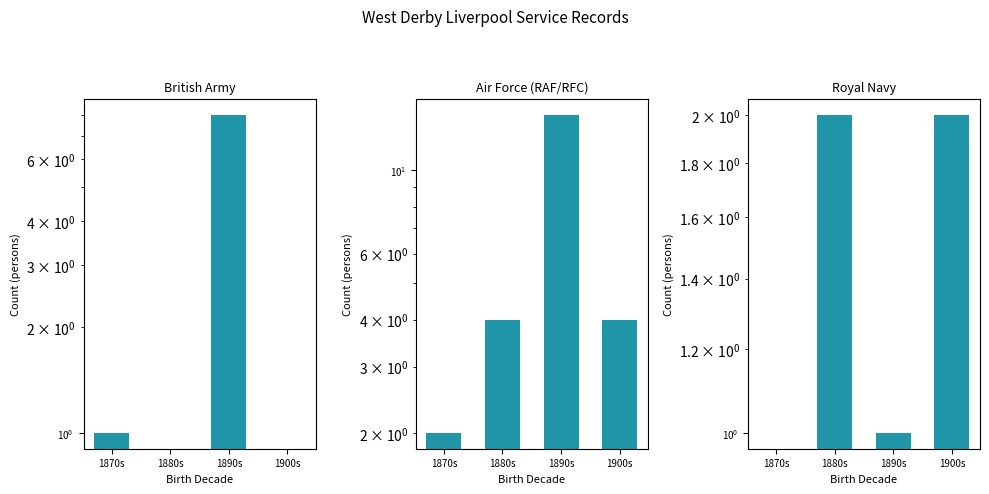

What is the difference between the maximum and minimum values in the Royal Navy series?

2